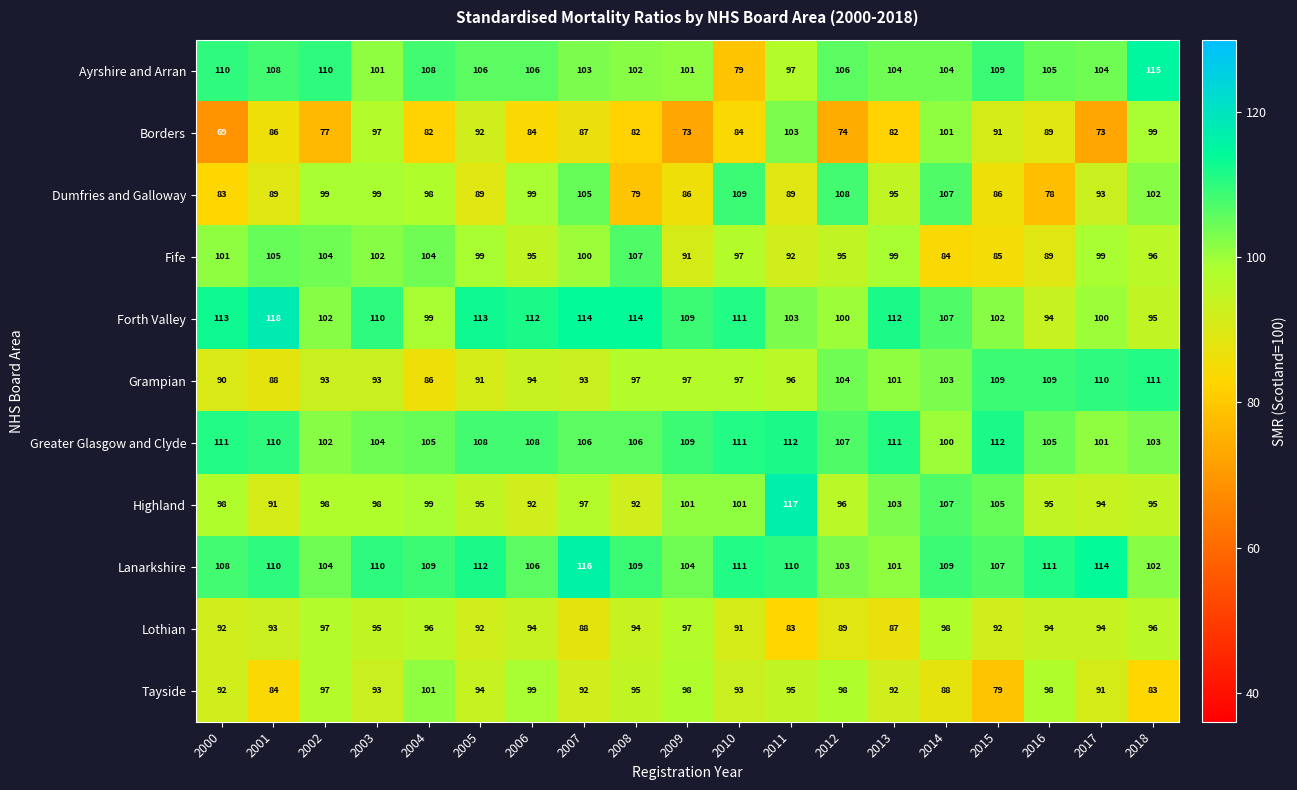

Count the number of categories in the chart.

19